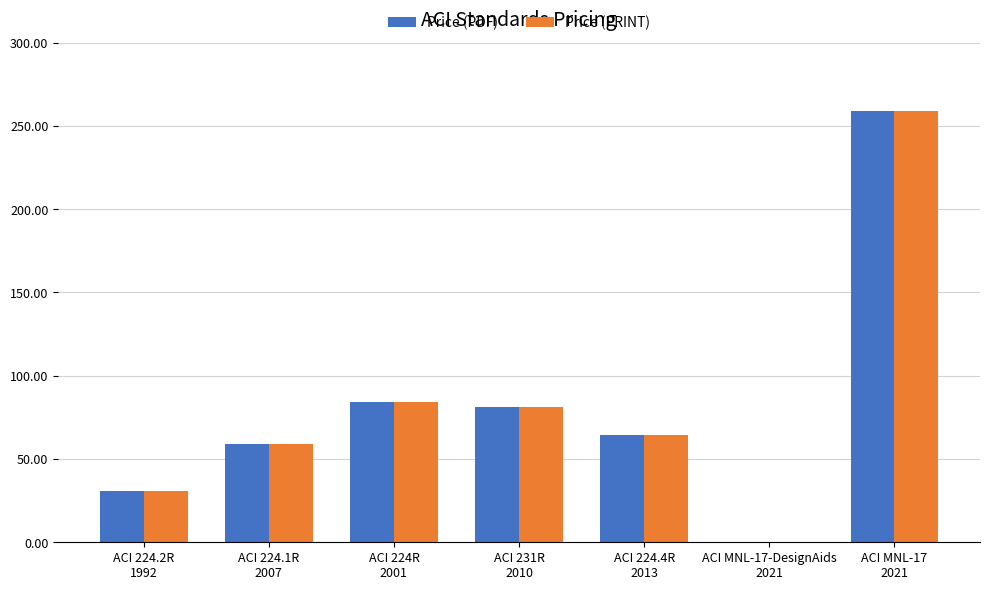

What is the sum of all Price (PDF) values?

578.5